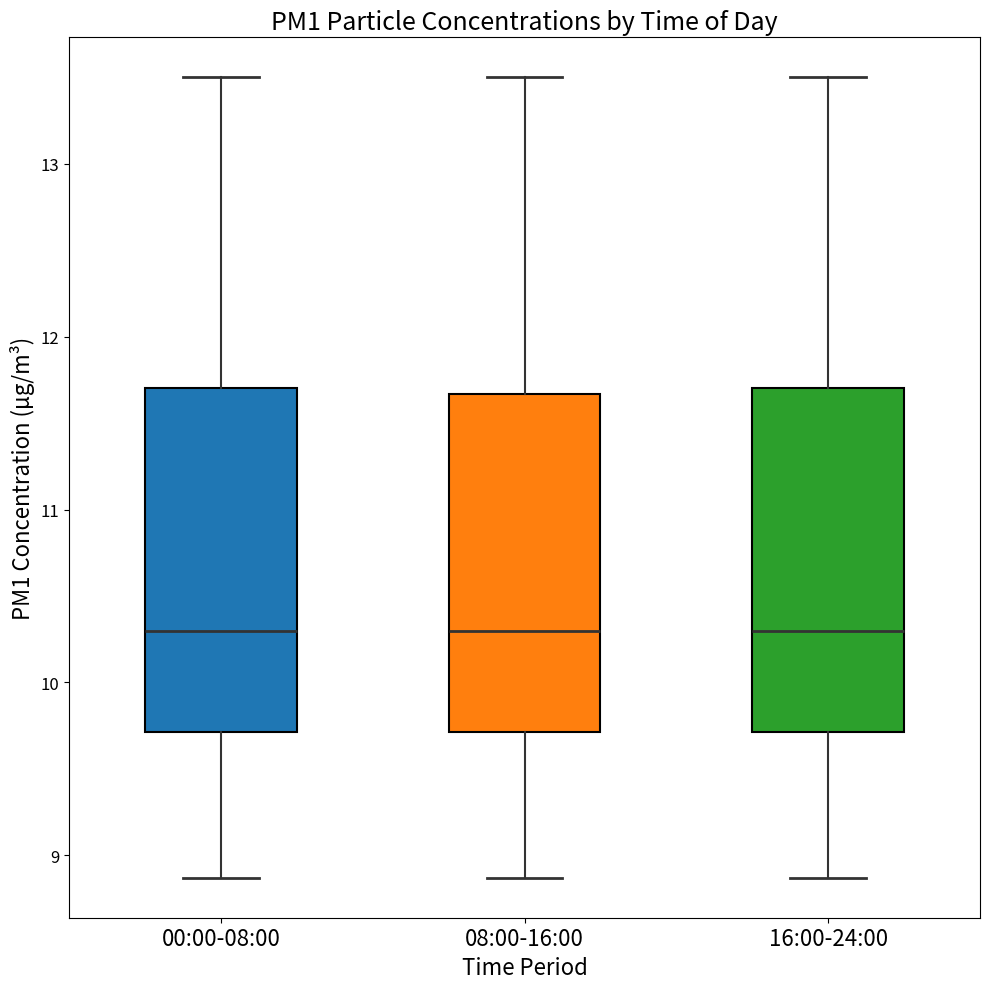

Where does the median line of the box for 00:00-08:00 sit on the y-axis? The values are not printed on the chart, so give them approximately, as read against the axis.

10.3